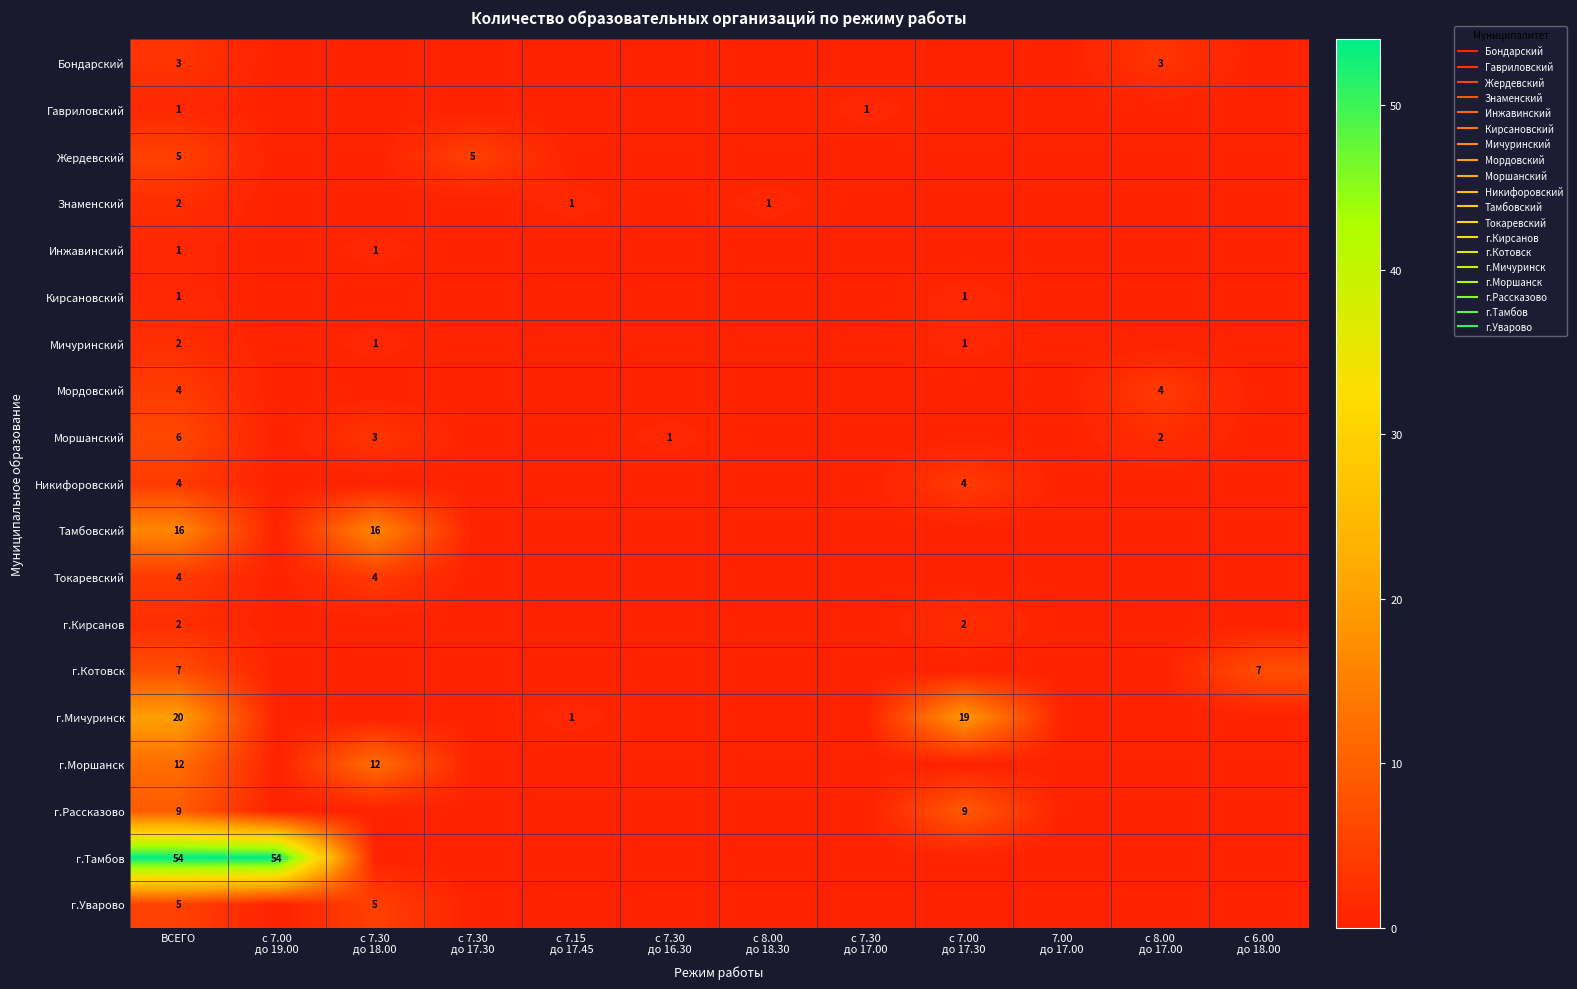

What is the highest value of the Бондарский series?

3